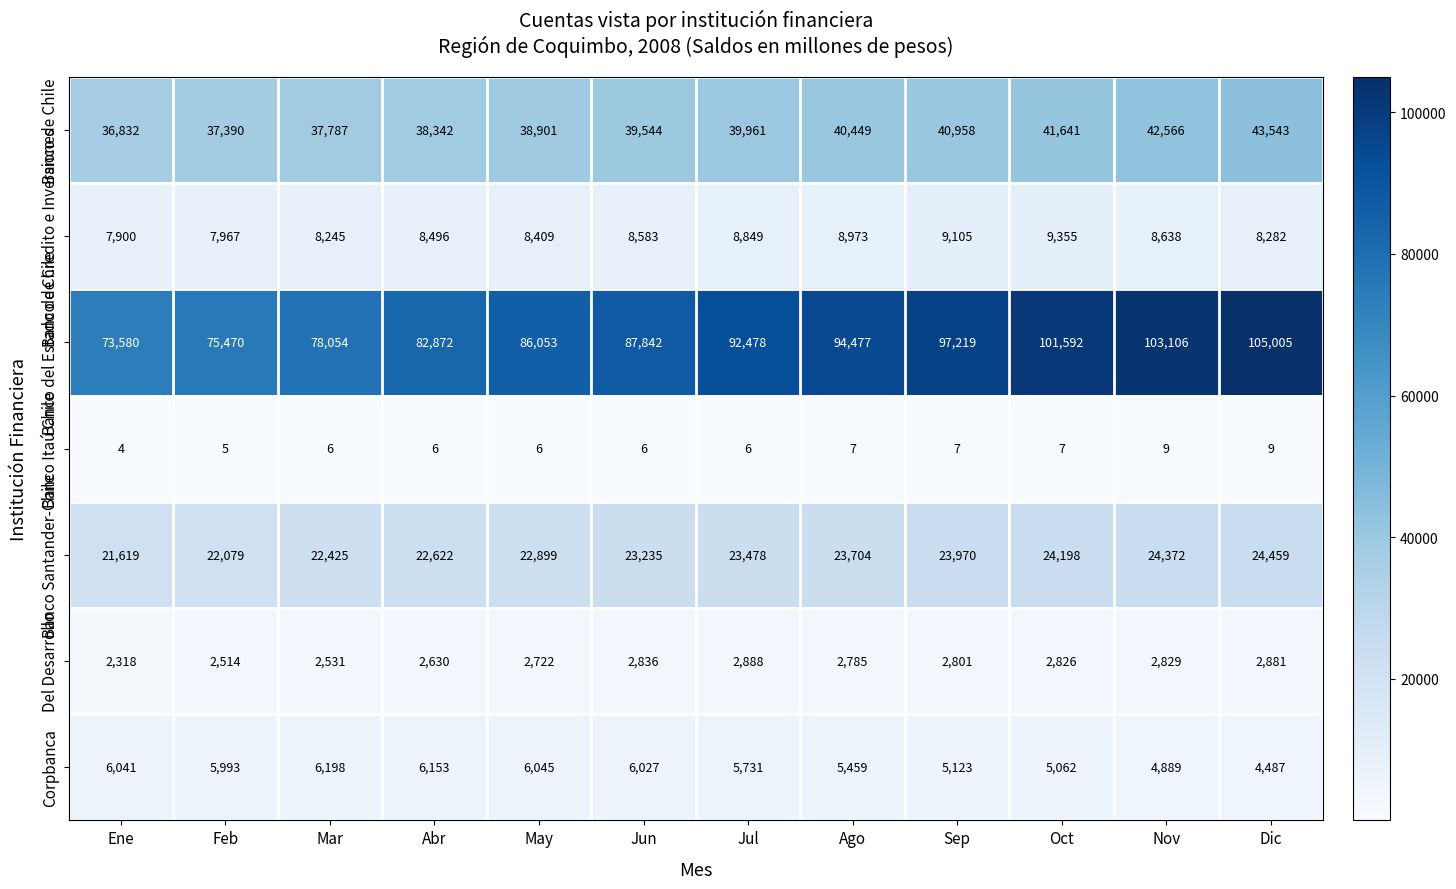

At Abr, list the series in order from smallest to largest.

Banco Itaú Chile, Del Desarrollo, Corpbanca, Banco de Credito e Inversiones, Banco Santander-Chile, Banco de Chile, Banco del Estado de Chile